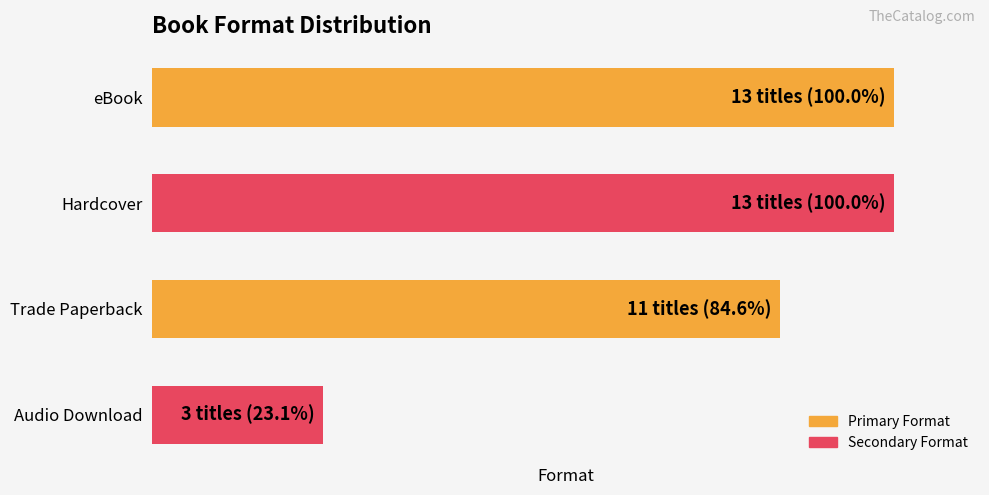

Does the chart contain any negative values?

No